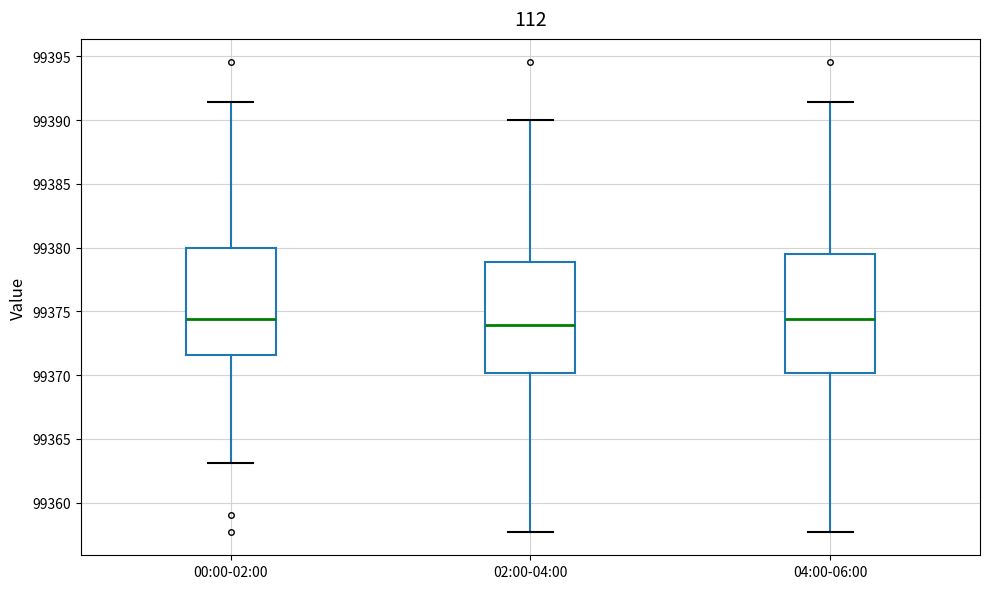

Which box is the tallest, from its lower edge to its upper edge?

04:00-06:00